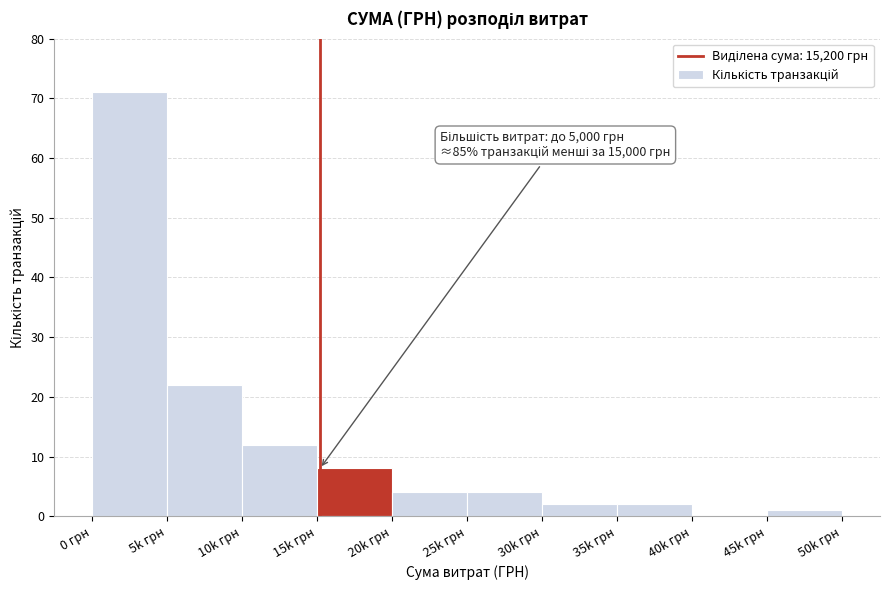

Reading left to right, extract all data points from this chart.

0 грн=71	5k грн=22	10k грн=12	15k грн=8	20k грн=4	25k грн=4	30k грн=2	35k грн=2	40k грн=0	45k грн=1